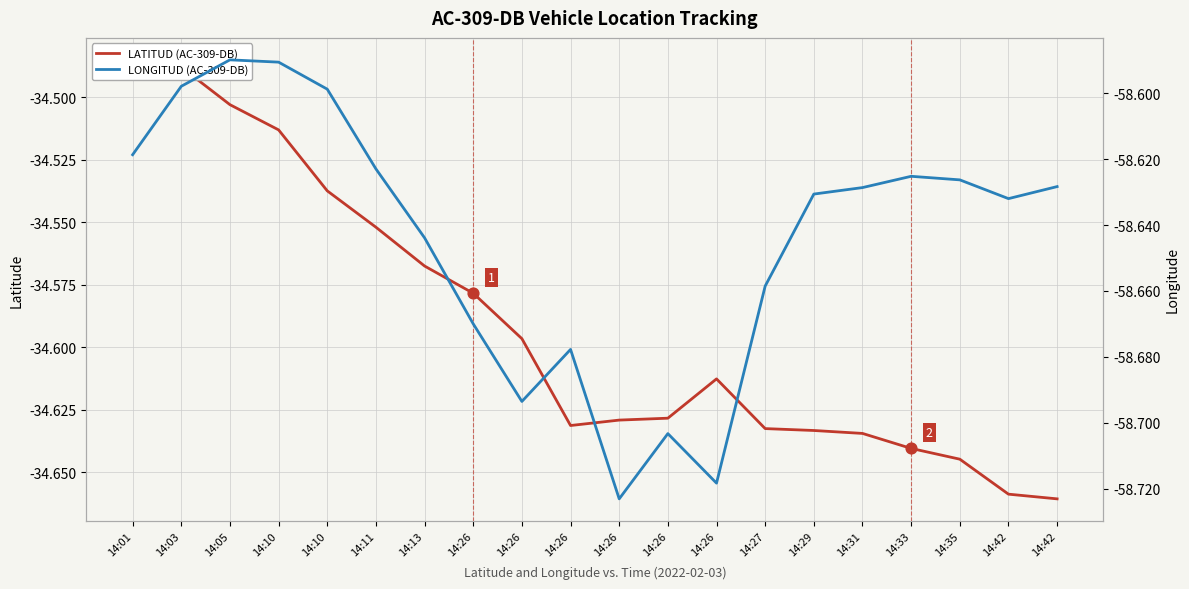

At how many categories does at least one series exceed -57?

20